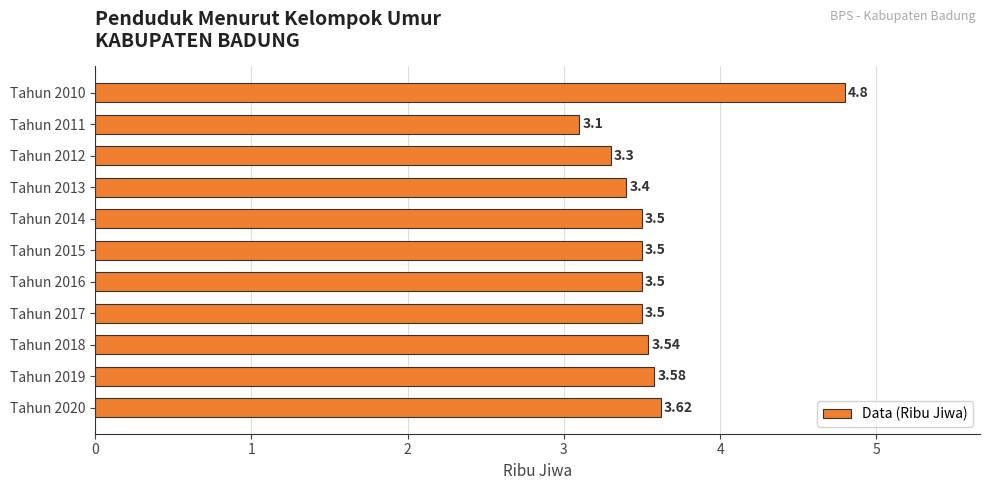

Approximately how many times larger is the value at Tahun 2014 compared to Tahun 2016?

1.0